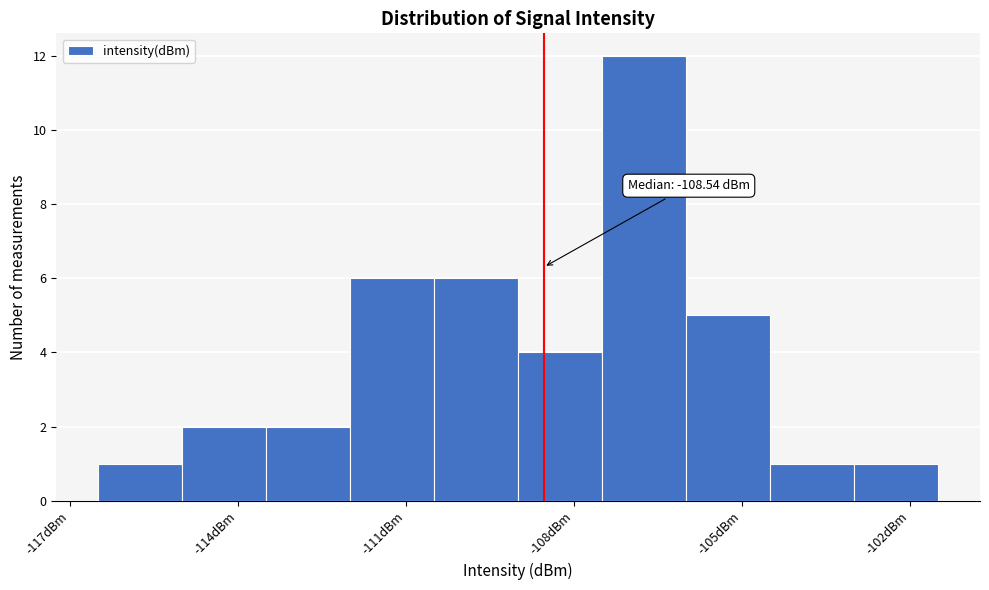

Around what value on the x-axis is the tallest bar? Give the approximate position of its centre, as read against the axis.

-106.5